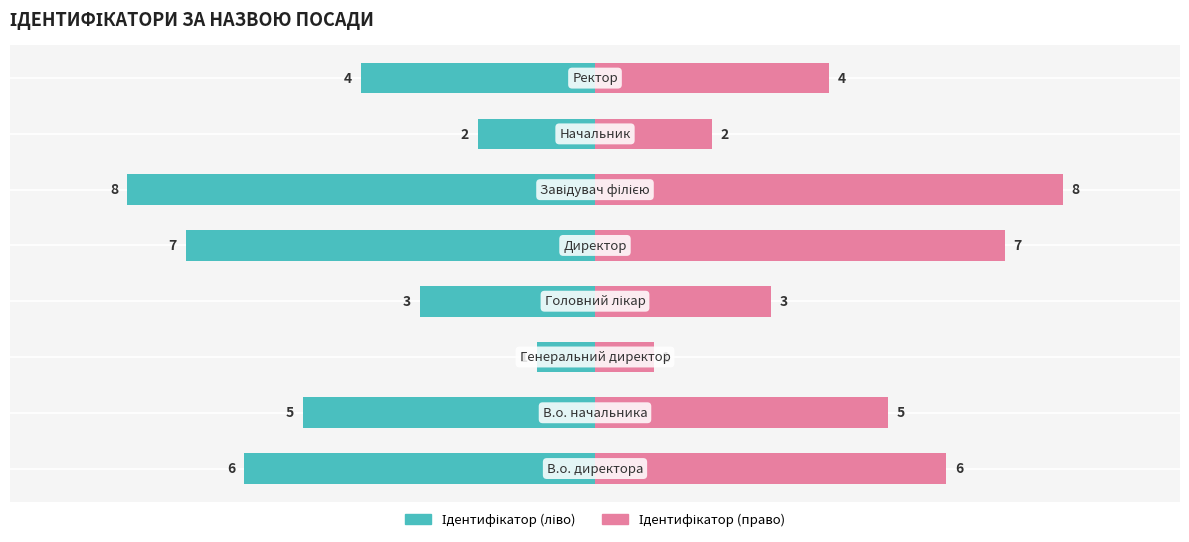

What is the maximum value shown in the chart?

8